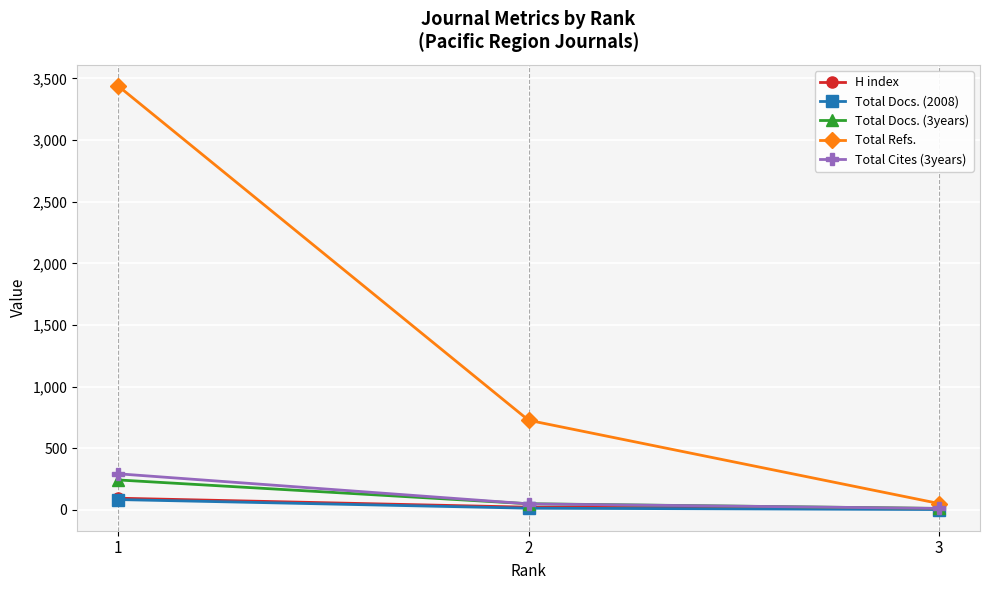

What is the difference between the highest and lowest values at 2?

713